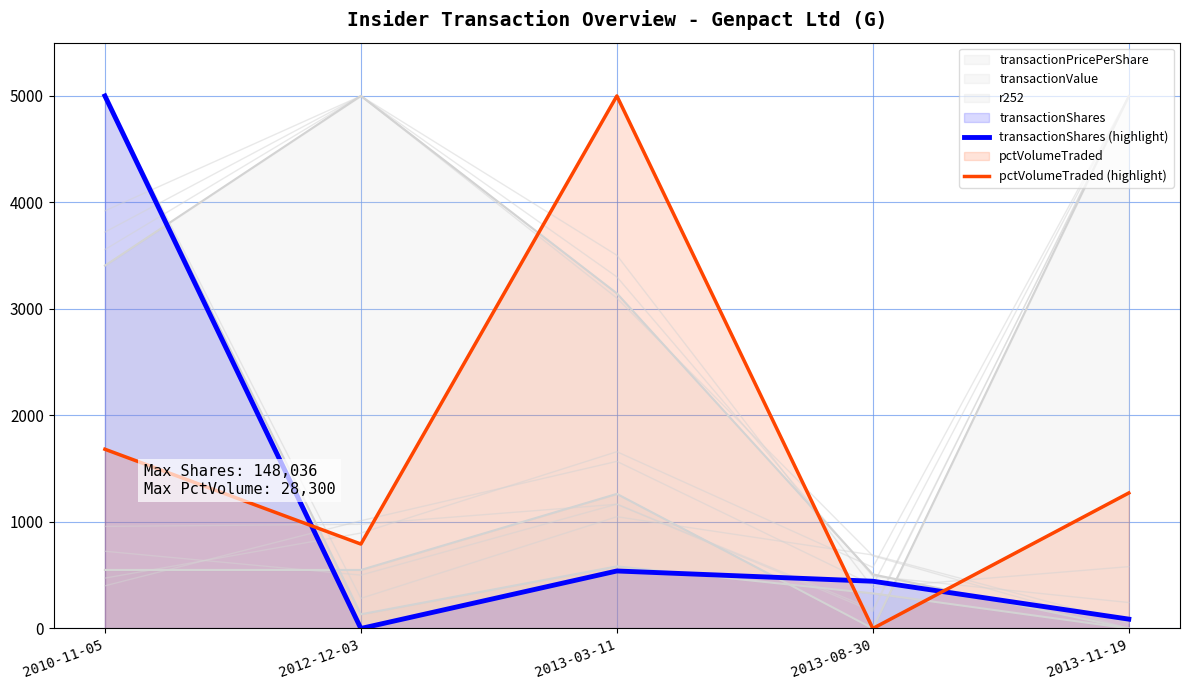

True or false: pctVolumeTraded (highlight) has more than 0 points higher than both neighbors.

True